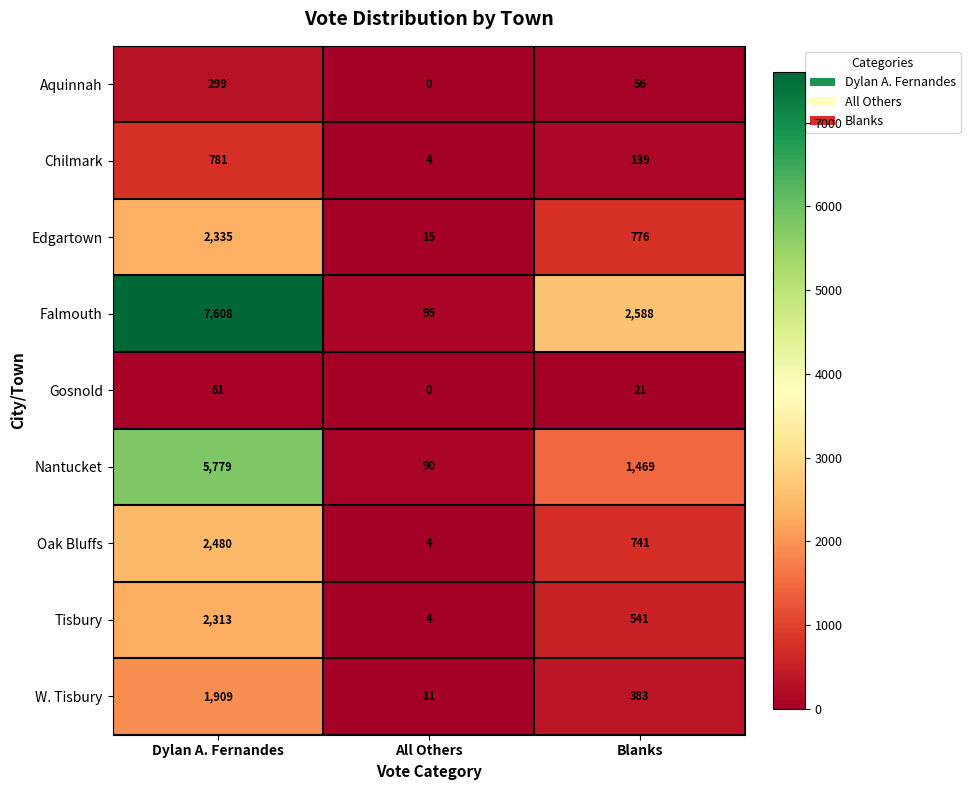

Reading left to right, list all the values displayed in this chart.

Aquinnah: Dylan A. Fernandes=299	All Others=0	Blanks=56
Chilmark: Dylan A. Fernandes=781	All Others=4	Blanks=139
Edgartown: Dylan A. Fernandes=2335	All Others=15	Blanks=776
Falmouth: Dylan A. Fernandes=7608	All Others=95	Blanks=2588
Gosnold: Dylan A. Fernandes=61	All Others=0	Blanks=21
Nantucket: Dylan A. Fernandes=5779	All Others=90	Blanks=1469
Oak Bluffs: Dylan A. Fernandes=2480	All Others=4	Blanks=741
Tisbury: Dylan A. Fernandes=2313	All Others=4	Blanks=541
W. Tisbury: Dylan A. Fernandes=1909	All Others=11	Blanks=383